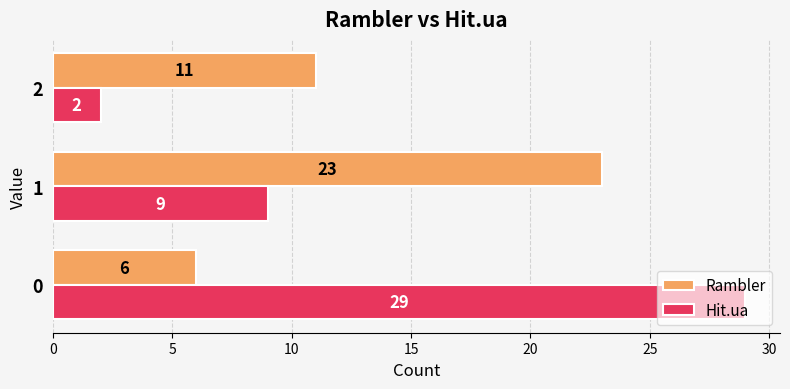

How many Hit.ua values are between 2 and 29?

3